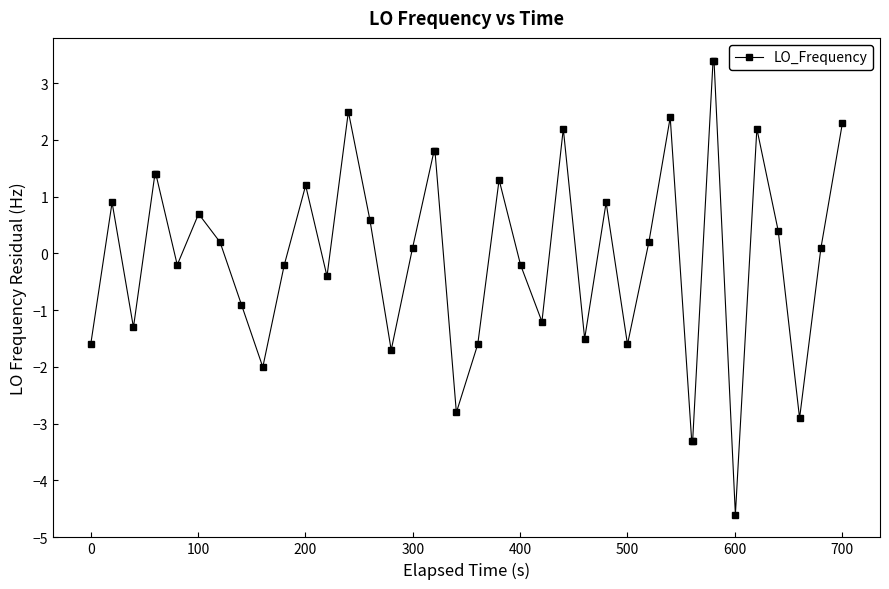

What is the difference between the maximum and minimum values?

8.0